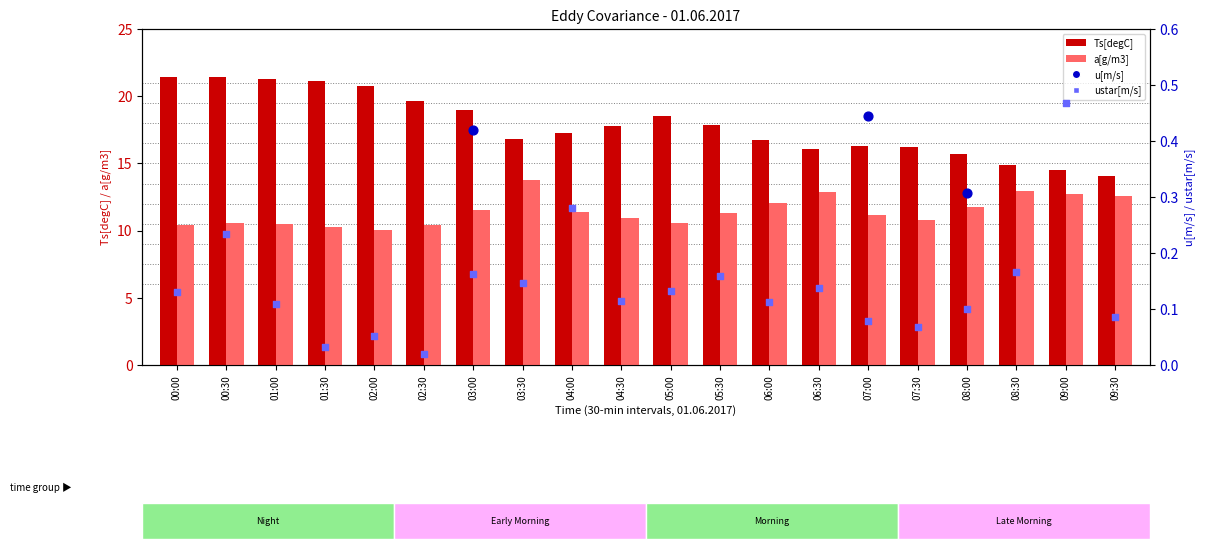

What are all the series names shown in the legend?

Ts[degC], a[g/m3], u[m/s], ustar[m/s]